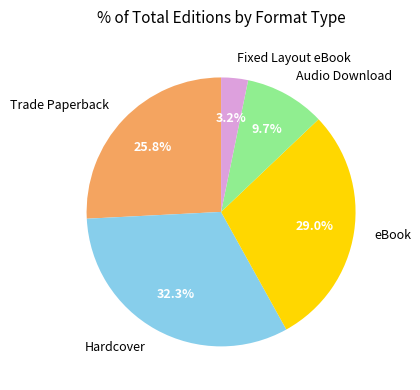

Does any single category account for the majority?

No